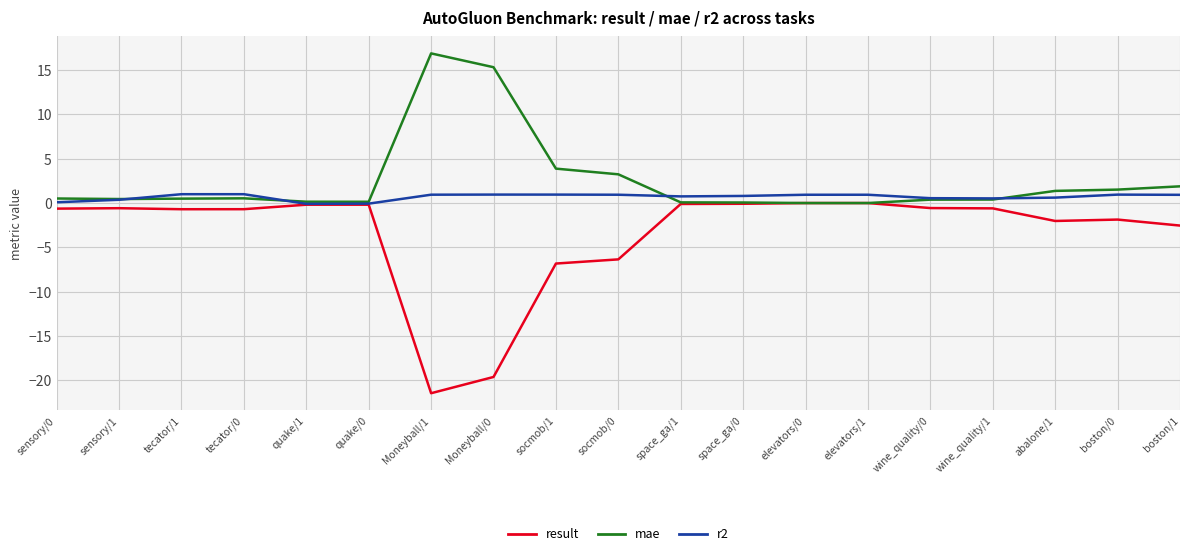

What is the maximum value for mae?

16.9